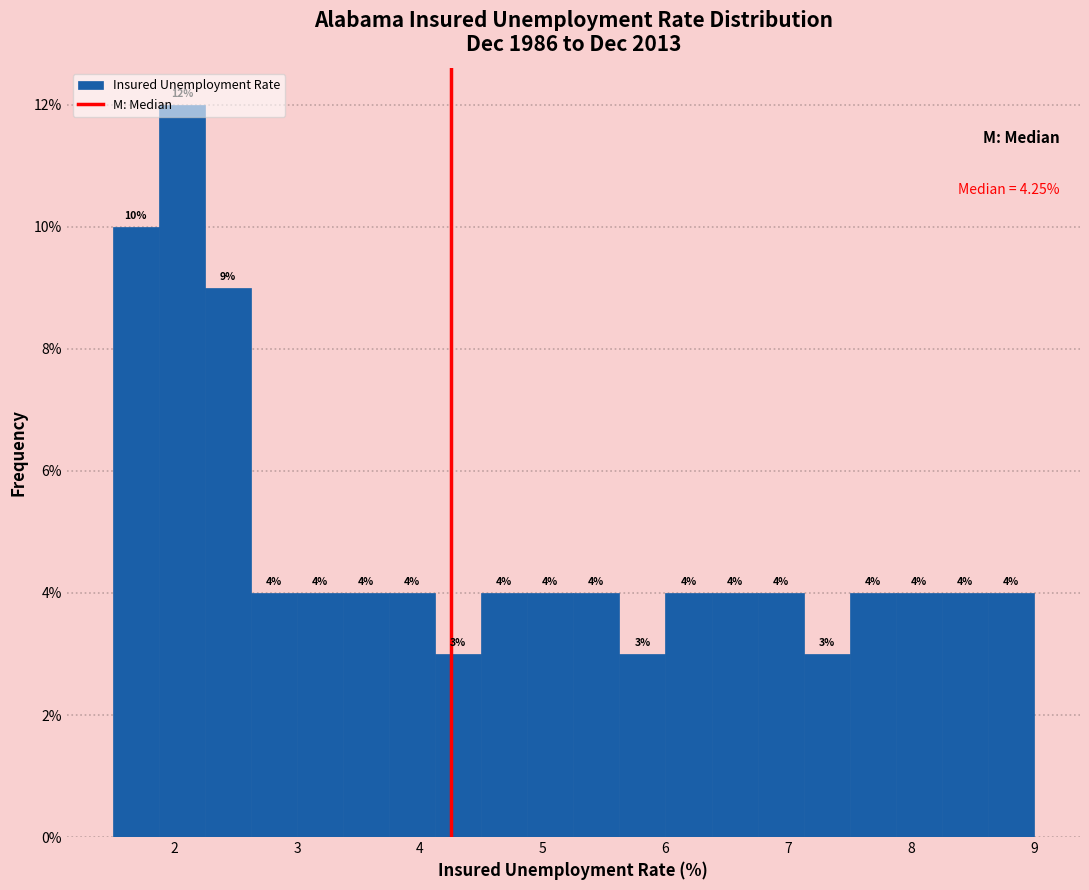

Read against the x-axis, roughly where is the centre of the tallest bar?

2.1